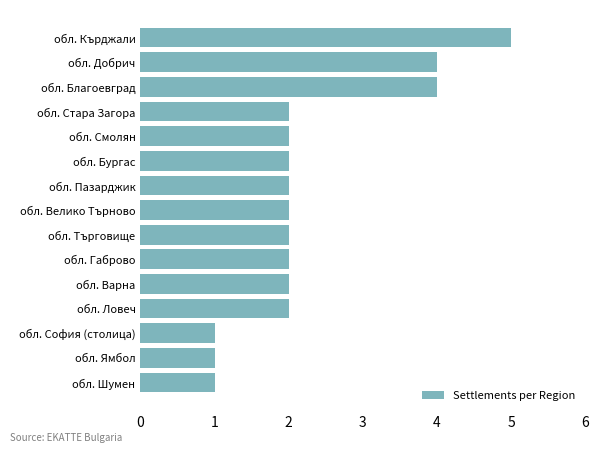

What is the difference between the second highest and second lowest values?

3